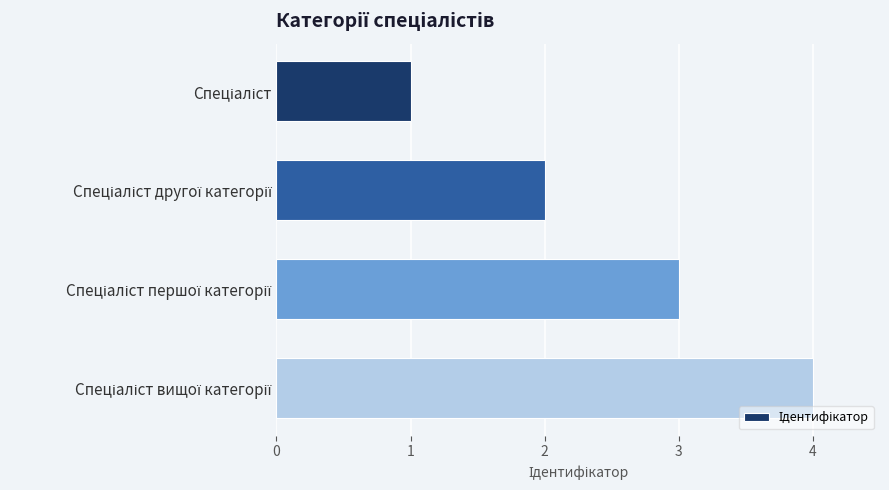

What is the sum of all values?

10